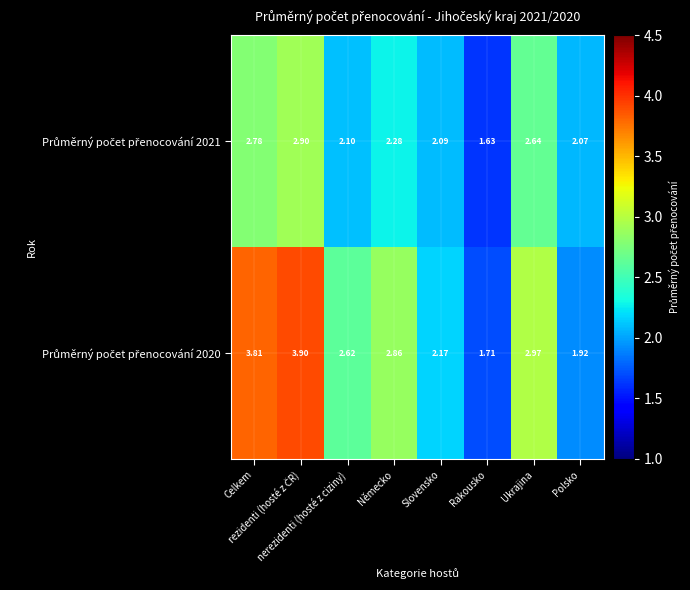

What is the difference between the highest and lowest values at Německo?

0.6